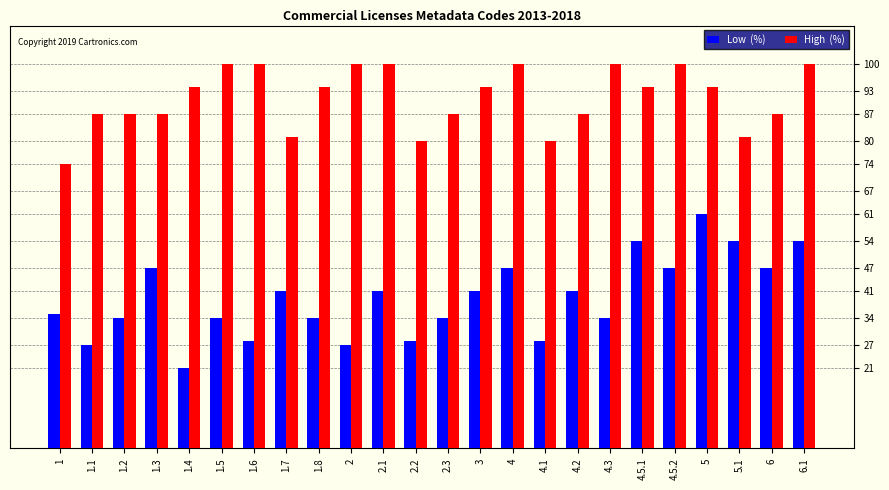

What is the spread (max minus min) of values at 5?

33